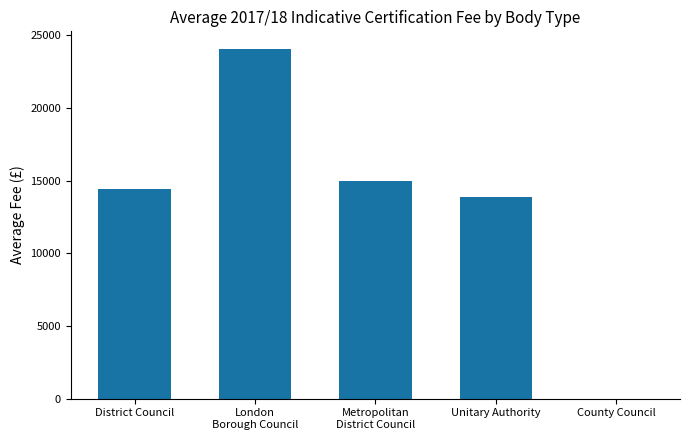

The chart shows a value of 0 at County Council. True or false?

True